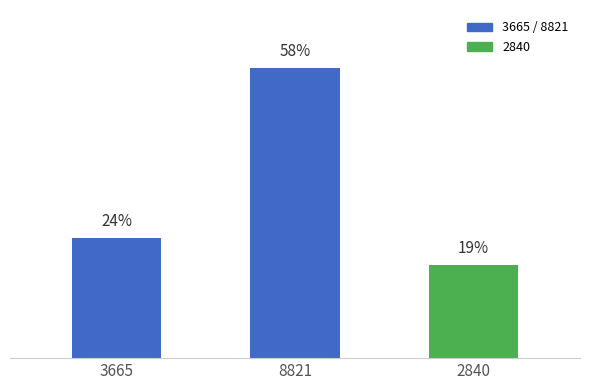

Rank the categories by value from highest to lowest.

8821, 3665, 2840